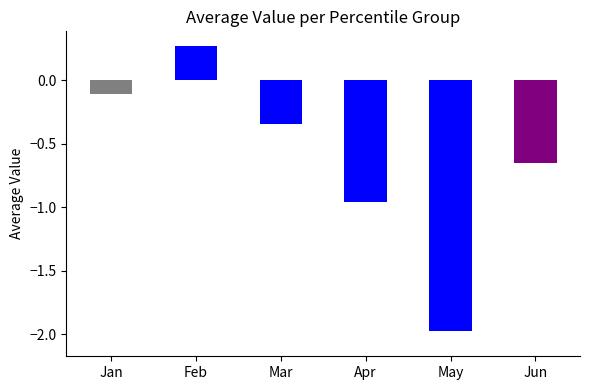

The value of Feb at pct85 is 0.1. True or false?

False